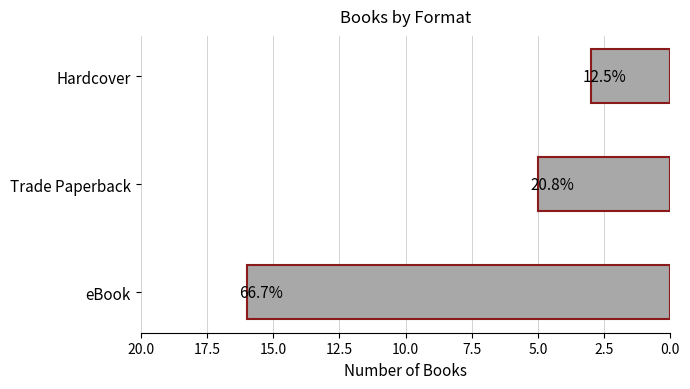

How many bars are there in total?

3